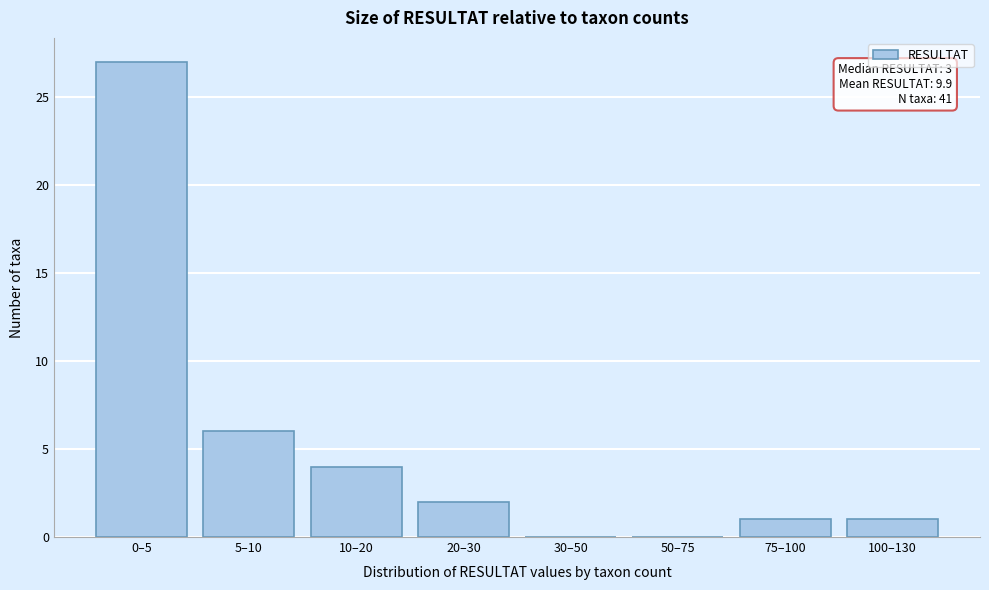

Reading left to right, extract all data points from this chart.

0–5=27	5–10=6	10–20=4	20–30=2	30–50=0	50–75=0	75–100=1	100–130=1